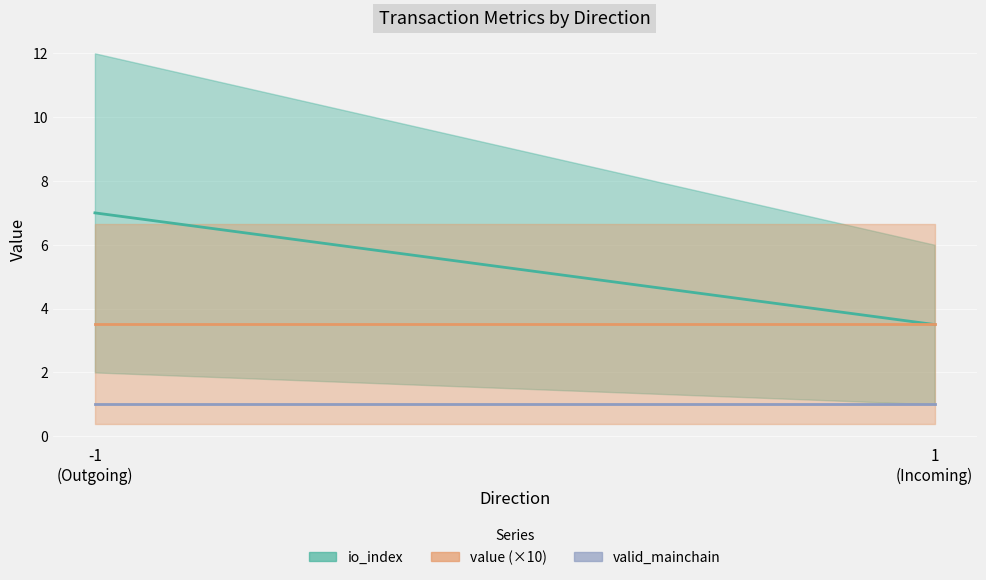

Is it true that valid_mainchain equals 0.4 at 1
(Incoming)?

False